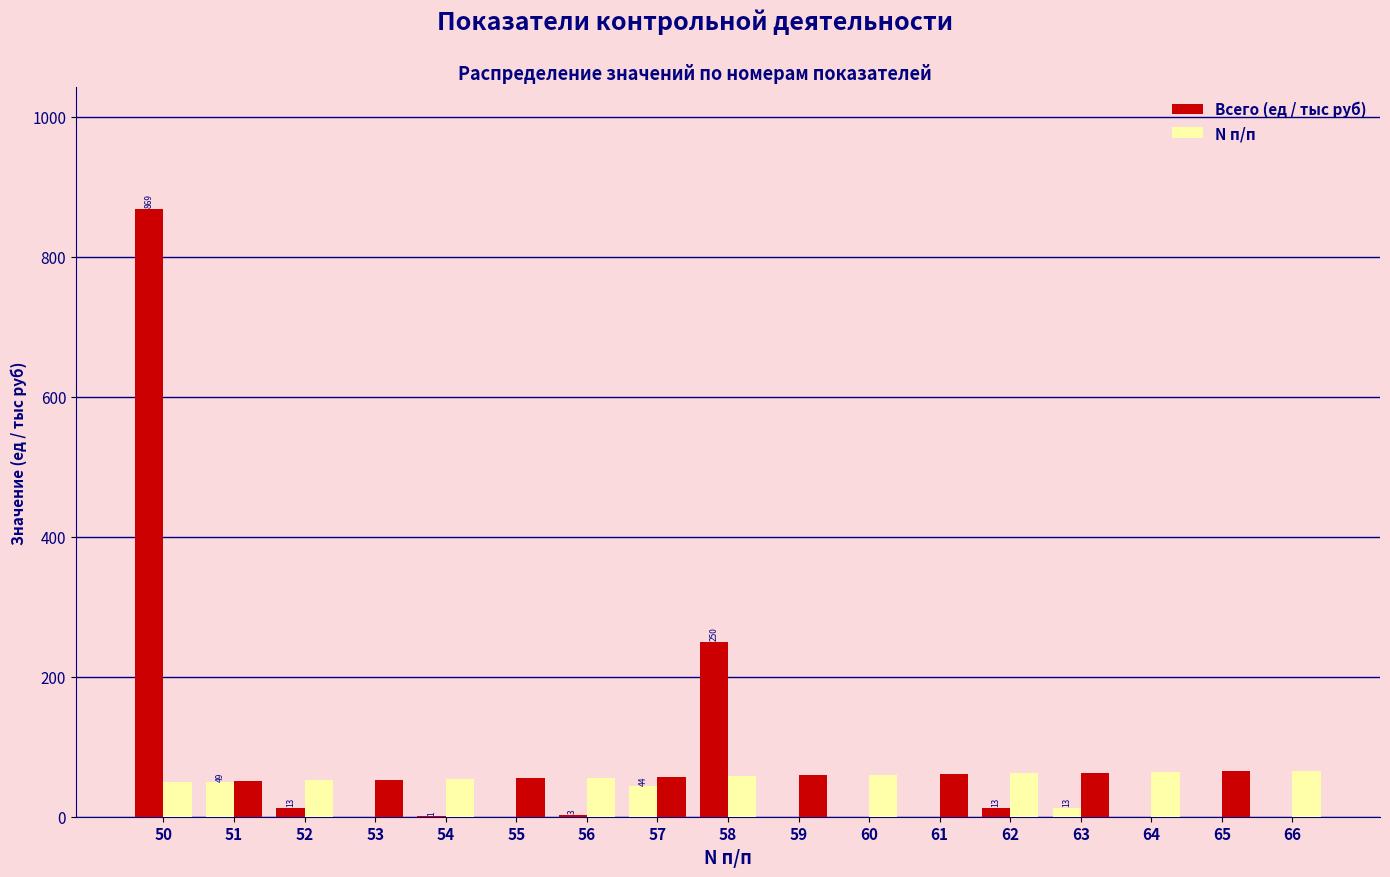

How many distinct data groups are displayed?

2